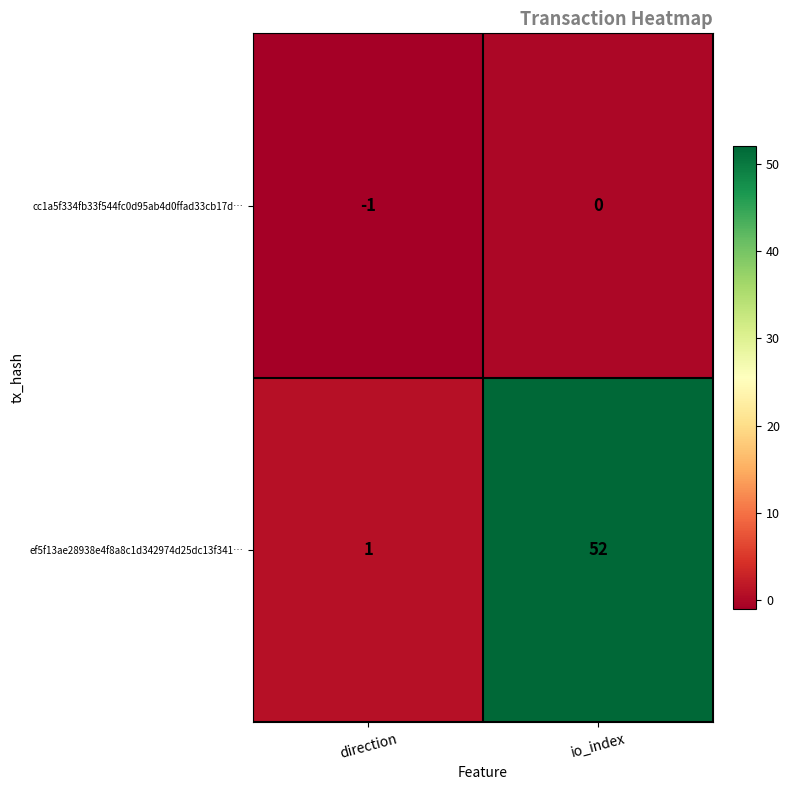

At which category is the sum across all series the highest?

io_index